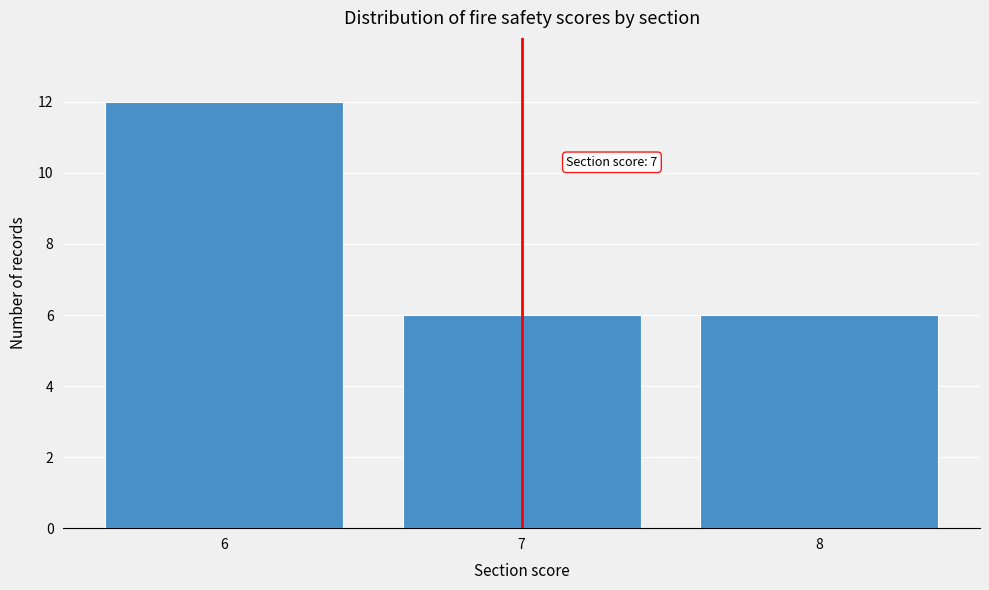

Reading left to right, extract all data points from this chart.

12	6	6